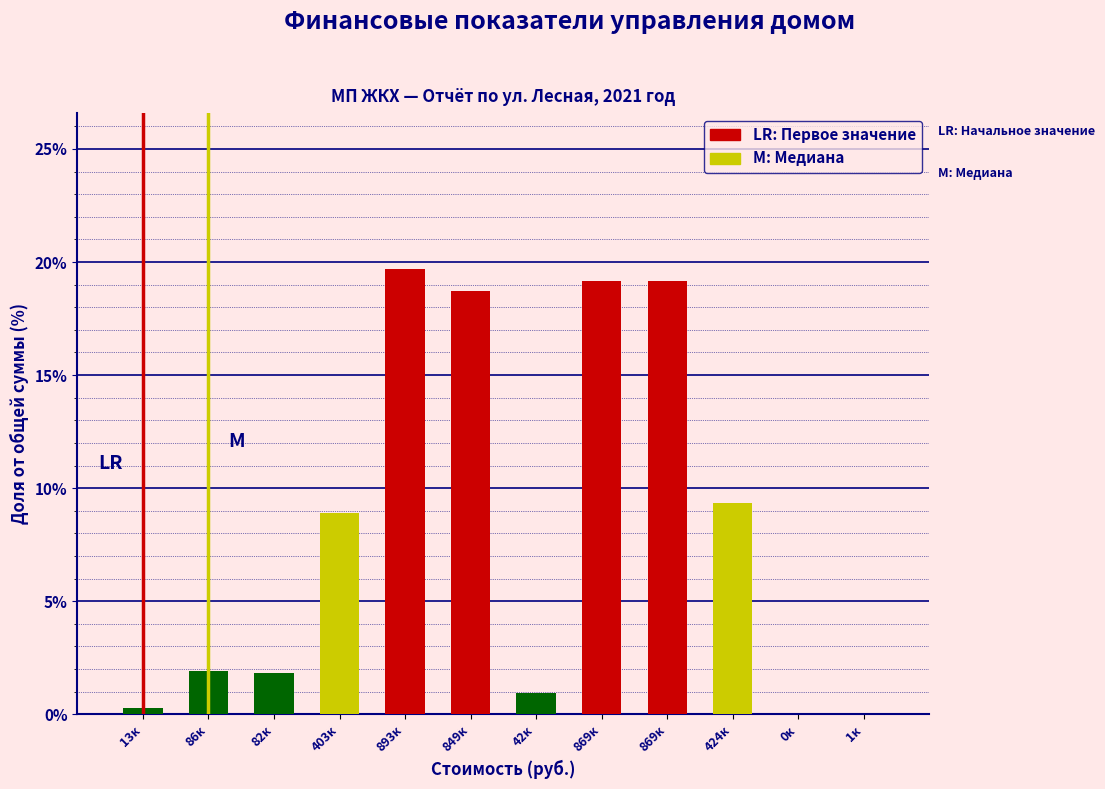

How many distinct data groups are displayed?

1